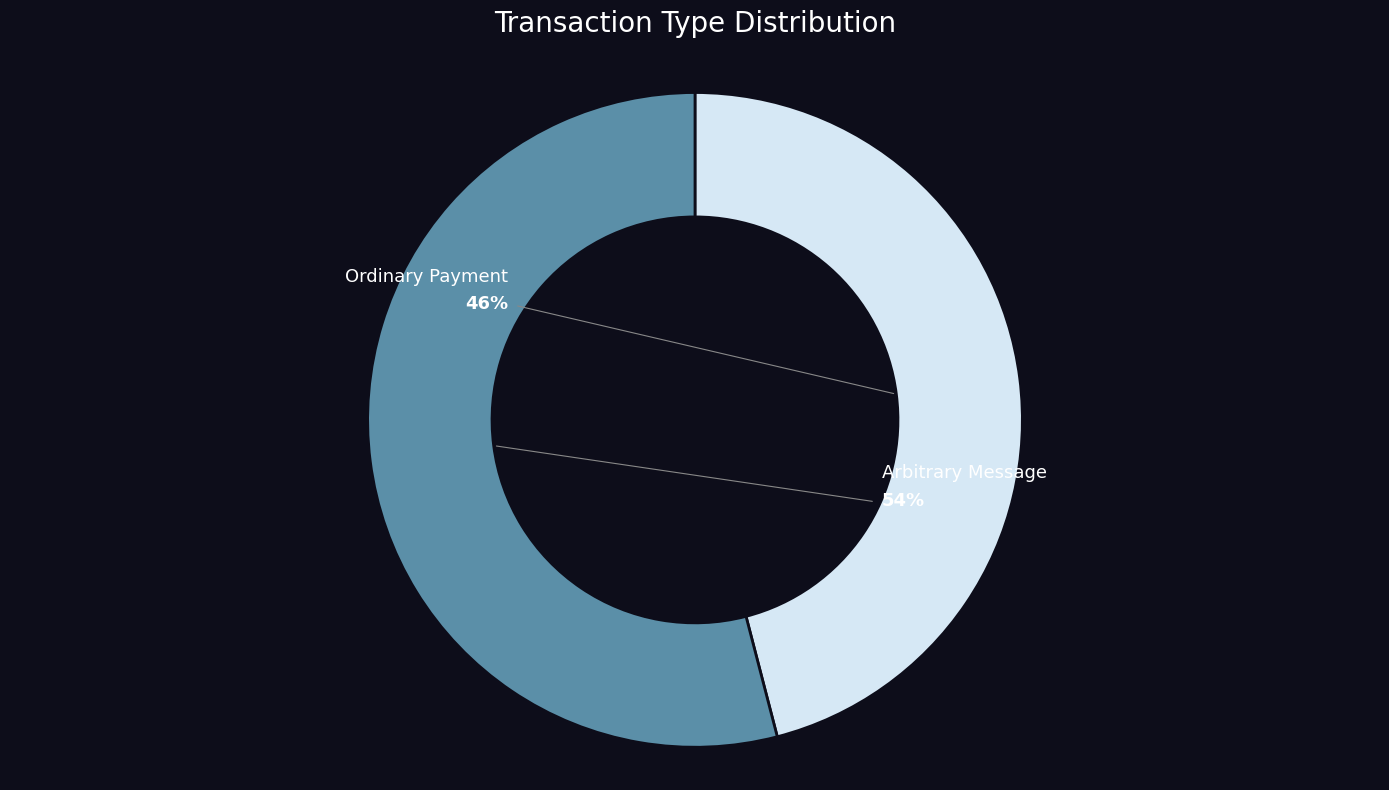

Which slice represents more than half of the pie?

Arbitrary Message